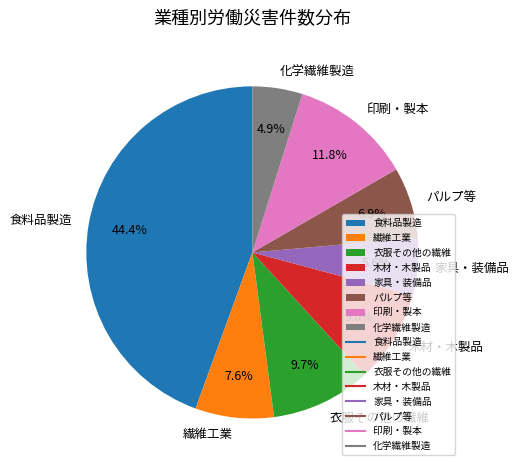

Is it true that 木材・木製品 is 1% of the pie?

False